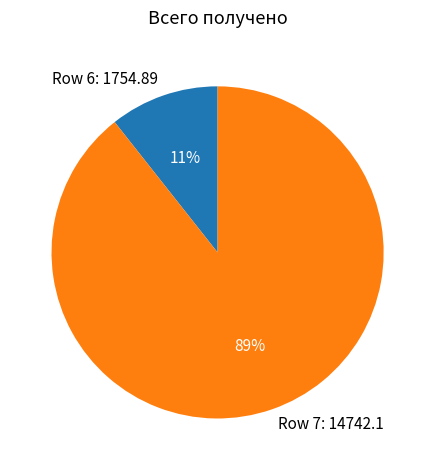

To the nearest percent, what is the combined percentage of Row 6: 1754.89 and Row 7: 14742.1?

100%